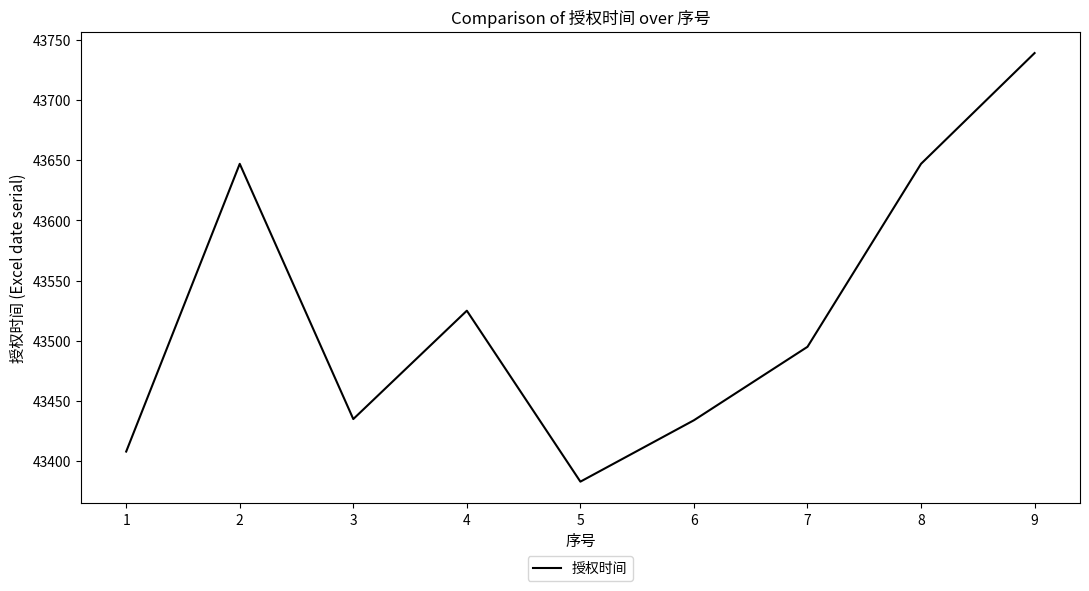

What is the difference between the maximum and minimum values?

356